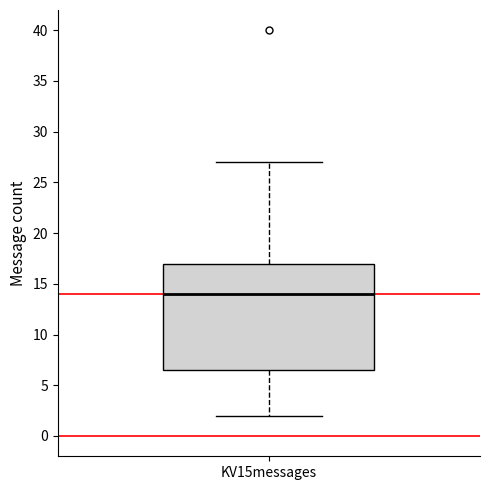

Read this box plot against the y-axis: the position of the median line, the range covered by the box, and the ends of both whiskers. The values are not printed on the chart, so give them approximately, as read against the axis.

median 14.0, box 6.5 to 17.0, whiskers 2.0 to 27.0